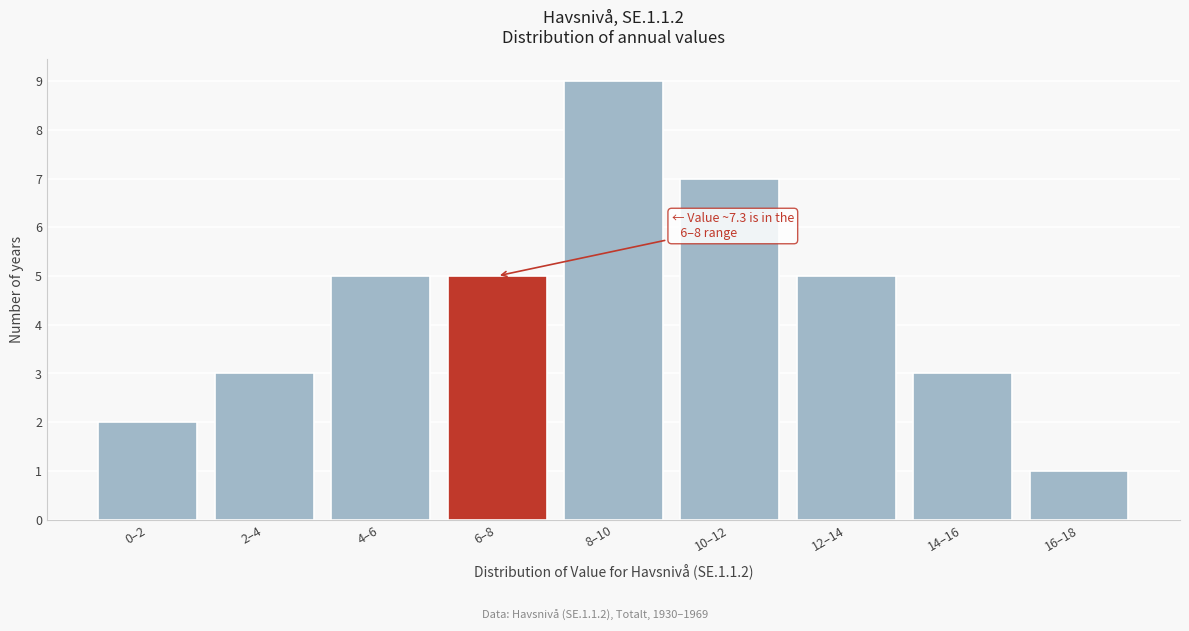

Reading left to right, extract all data points from this chart.

2	3	5	5	9	7	5	3	1